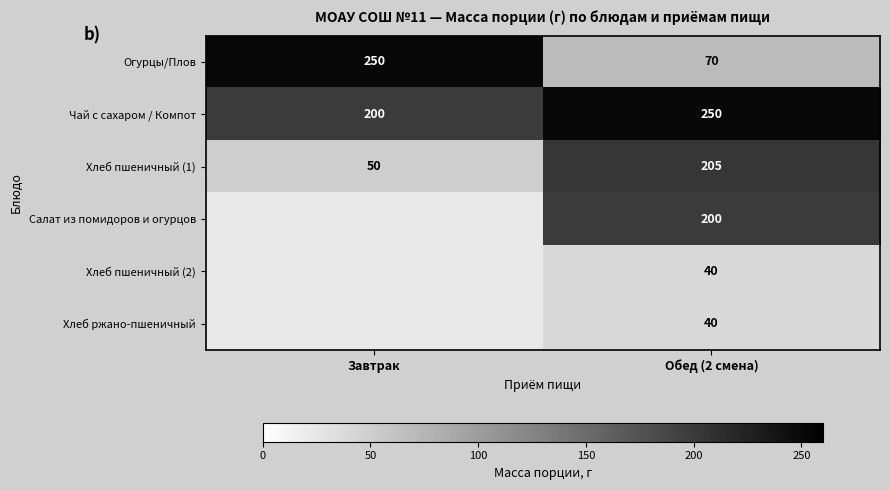

How many Чай с сахаром / Компот values are between 200 and 250?

2